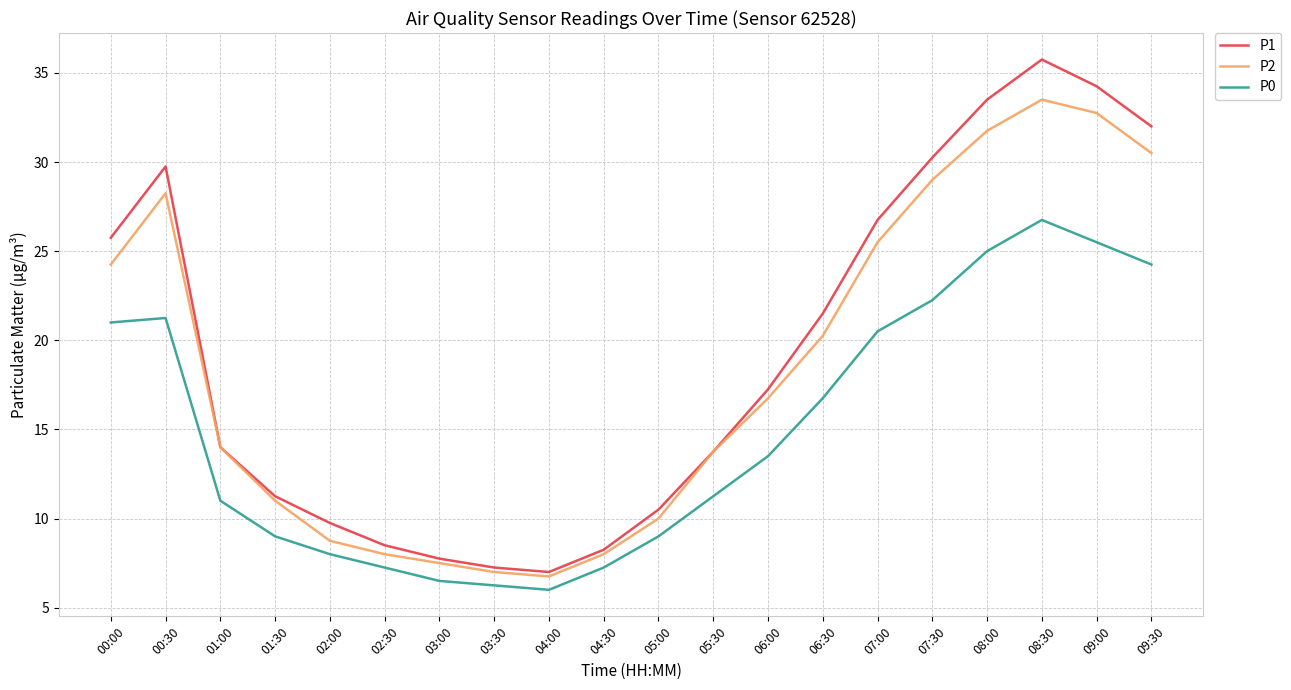

What is the maximum value shown in the chart?

35.8